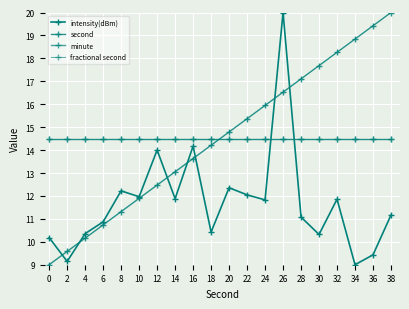

Is this an area chart (filled region under the line)?

No